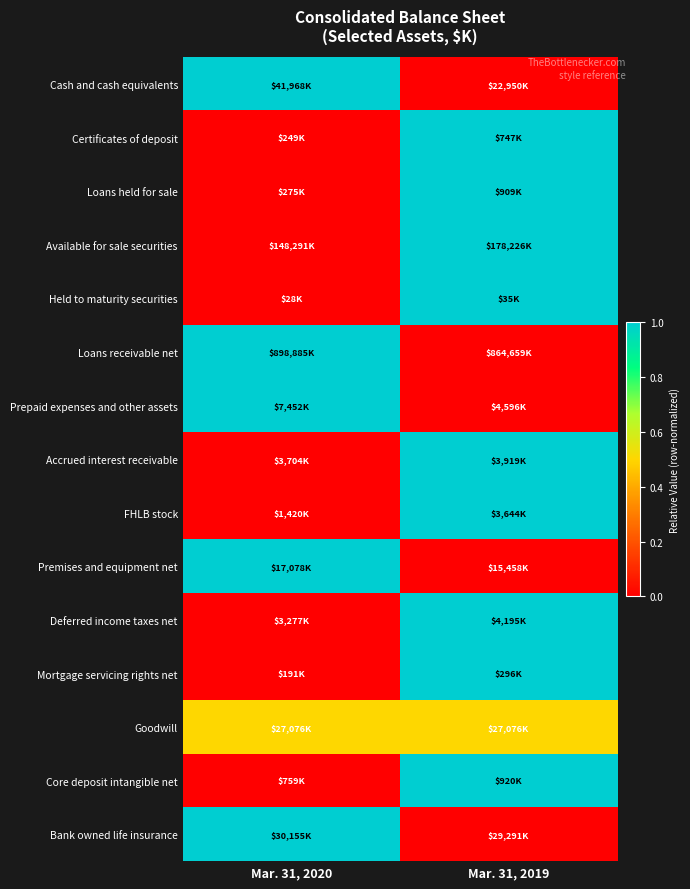

Reading right to left, transcribe all the data shown in this chart.

Cash and cash equivalents: Mar. 31, 2019=0.0	Mar. 31, 2020=1.0
Certificates of deposit: Mar. 31, 2019=1.0	Mar. 31, 2020=0.0
Loans held for sale: Mar. 31, 2019=1.0	Mar. 31, 2020=0.0
Available for sale securities: Mar. 31, 2019=1.0	Mar. 31, 2020=0.0
Held to maturity securities: Mar. 31, 2019=1.0	Mar. 31, 2020=0.0
Loans receivable net: Mar. 31, 2019=0.0	Mar. 31, 2020=1.0
Prepaid expenses and other assets: Mar. 31, 2019=0.0	Mar. 31, 2020=1.0
Accrued interest receivable: Mar. 31, 2019=1.0	Mar. 31, 2020=0.0
FHLB stock: Mar. 31, 2019=1.0	Mar. 31, 2020=0.0
Premises and equipment net: Mar. 31, 2019=0.0	Mar. 31, 2020=1.0
Deferred income taxes net: Mar. 31, 2019=1.0	Mar. 31, 2020=0.0
Mortgage servicing rights net: Mar. 31, 2019=1.0	Mar. 31, 2020=0.0
Goodwill: Mar. 31, 2019=0.5	Mar. 31, 2020=0.5
Core deposit intangible net: Mar. 31, 2019=1.0	Mar. 31, 2020=0.0
Bank owned life insurance: Mar. 31, 2019=0.0	Mar. 31, 2020=1.0